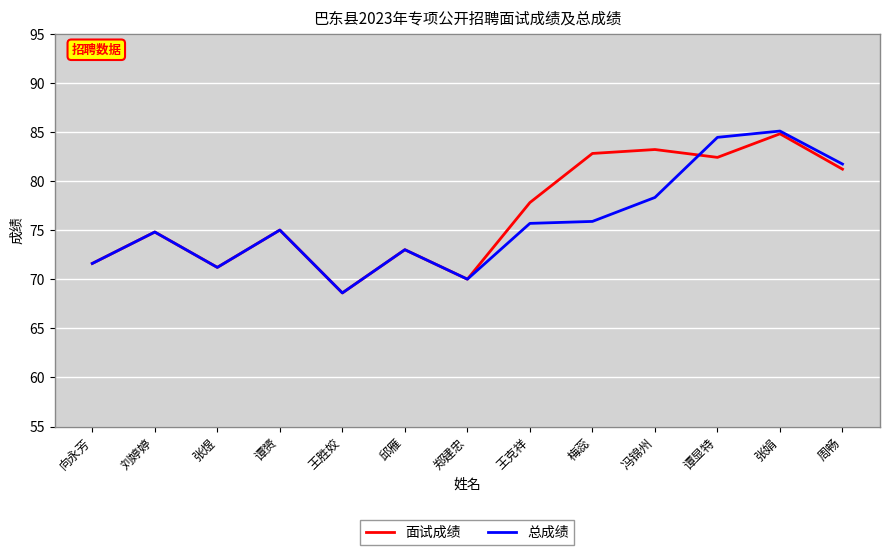

Which label corresponds to the smallest value in the chart?

王胜姣